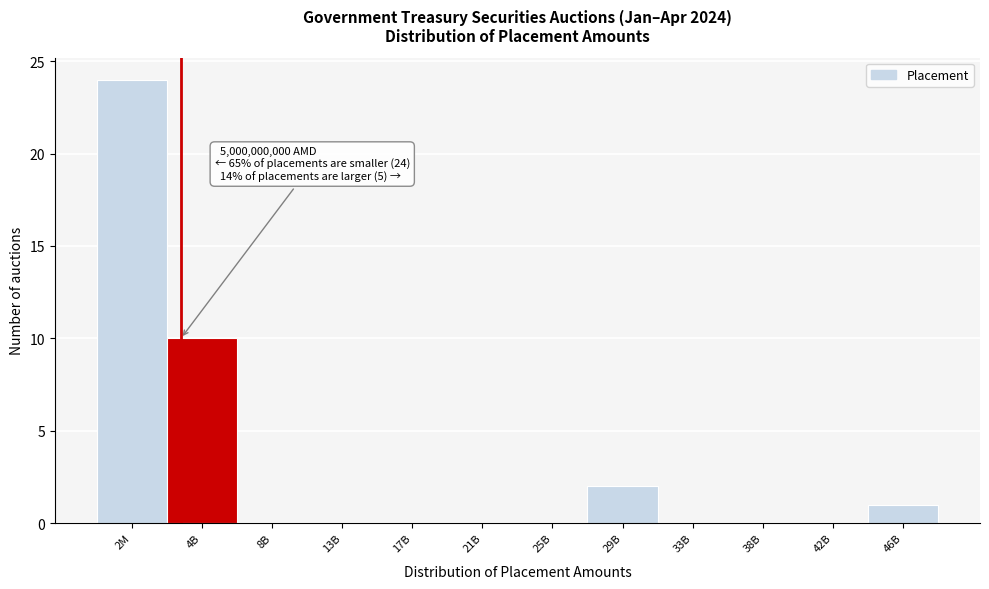

Reading right to left, what are all the values shown in this chart?

46B=1	42B=0	38B=0	33B=0	29B=2	25B=0	21B=0	17B=0	13B=0	8B=0	4B=10	2M=24